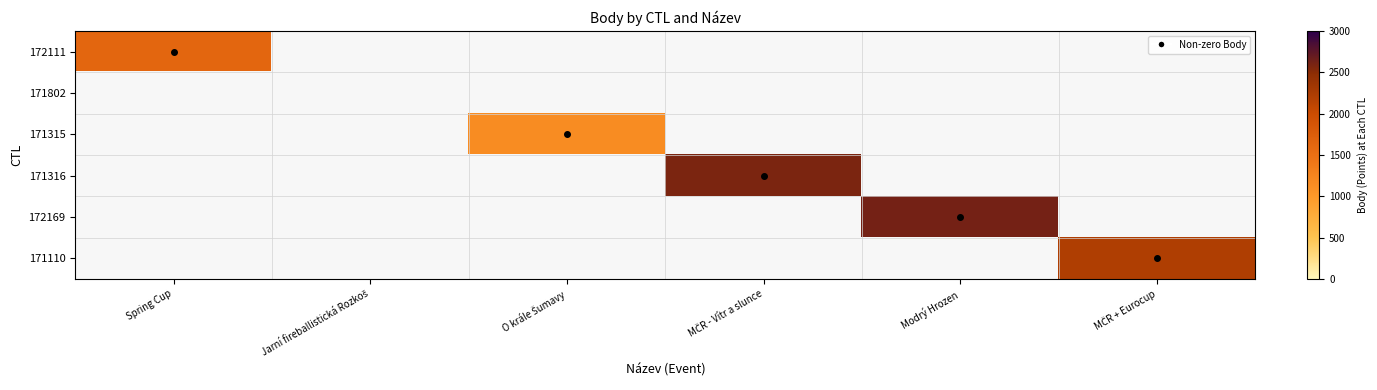

Between Spring Cup and MČR + Eurocup, which series saw the biggest shift?

171110